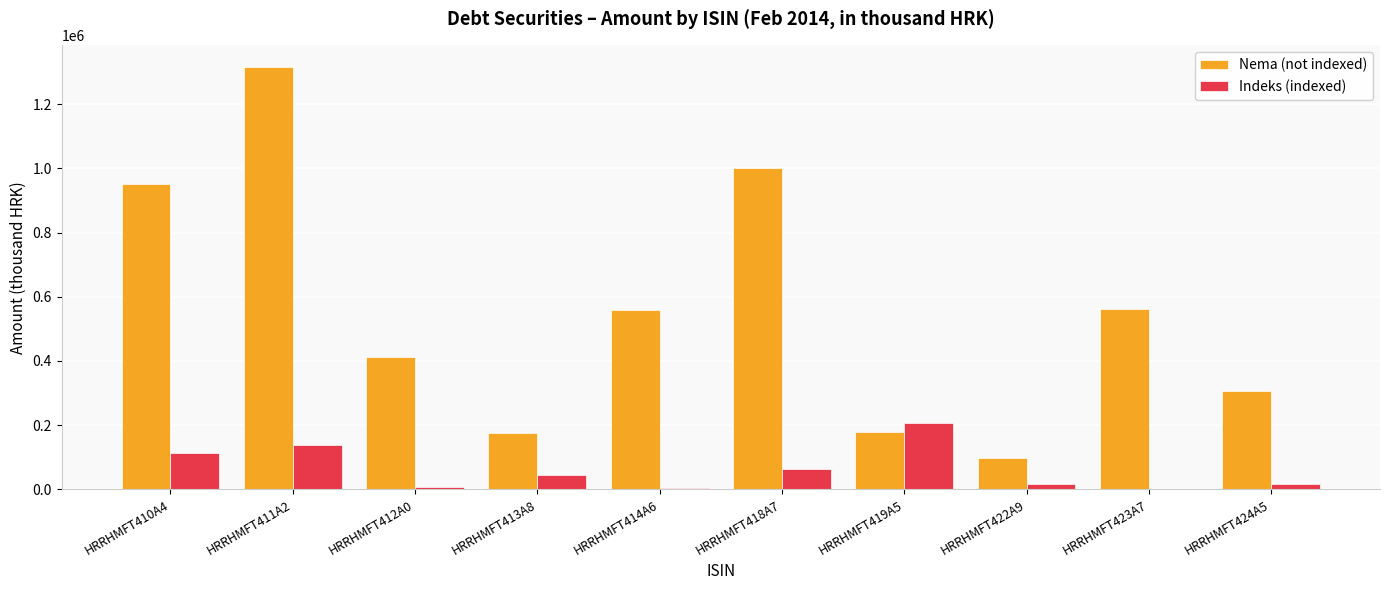

Are the bars grouped side by side (vs. stacked)?

Yes